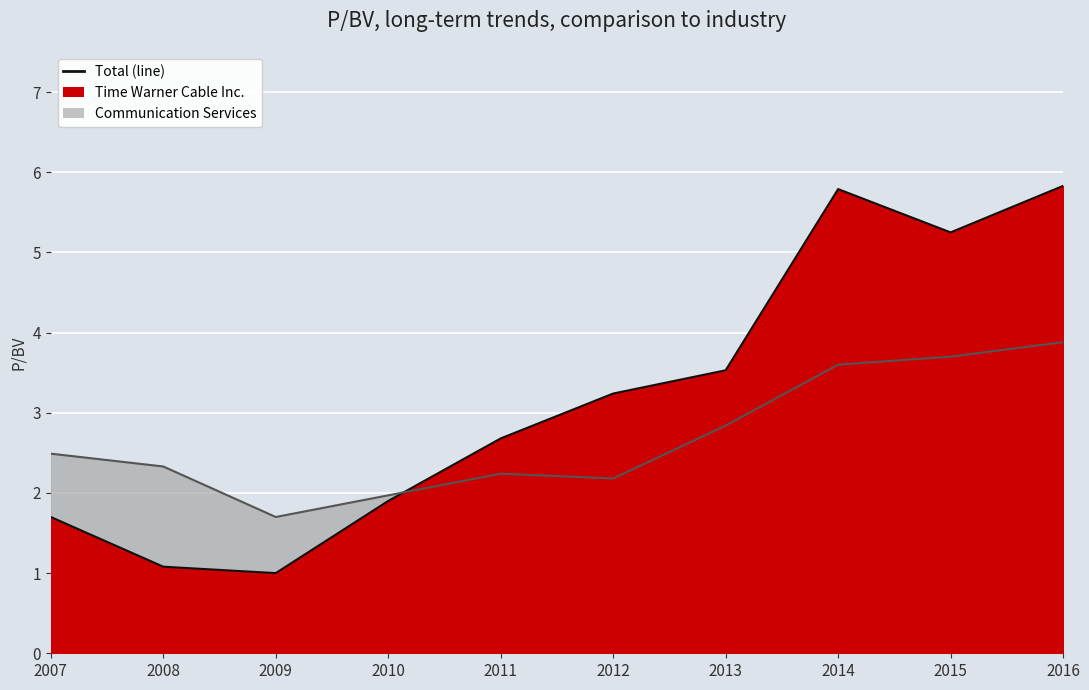

What is the total value across all series at 2016?

9.7